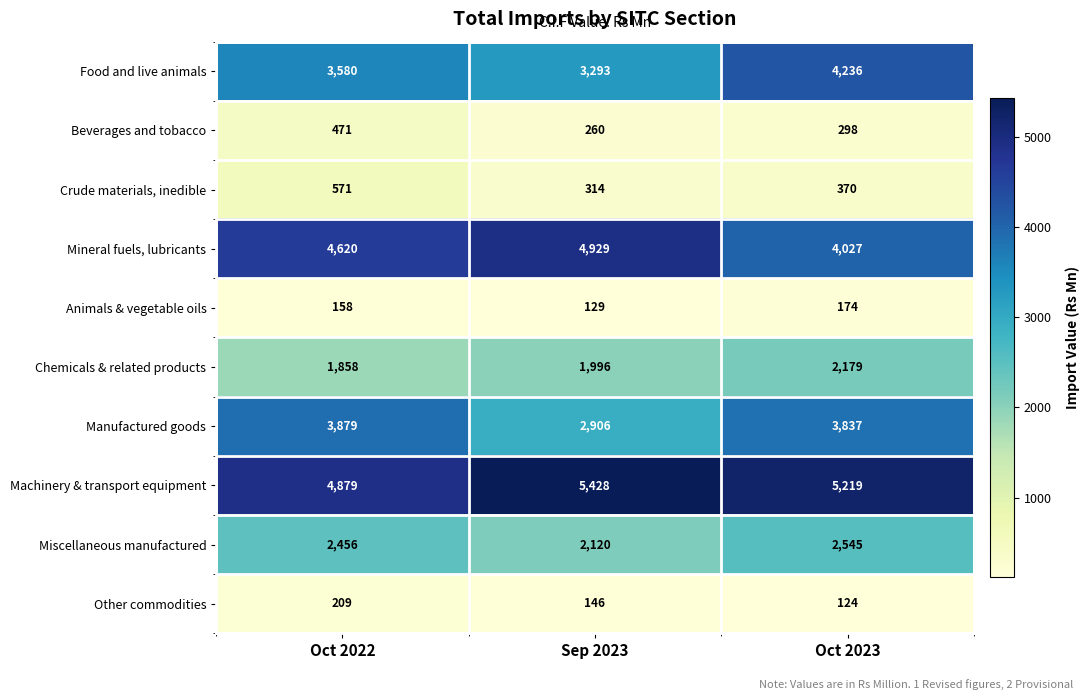

How many Beverages and tobacco values are between 260 and 471?

3